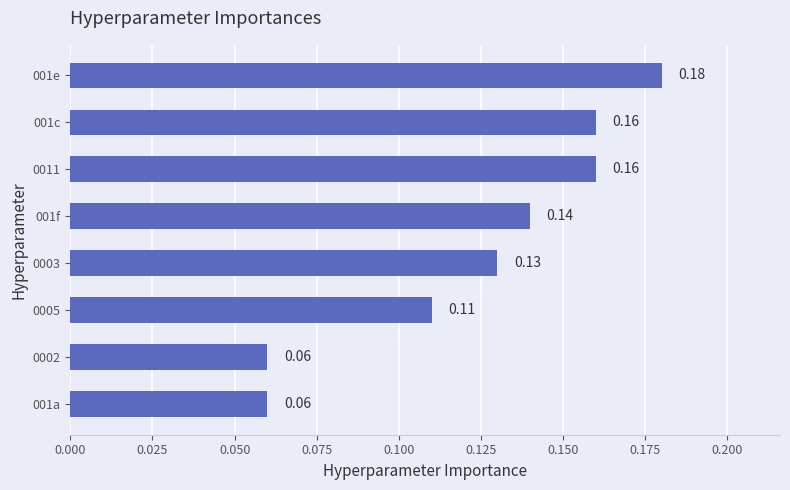

What is the sum of all values?

1.0